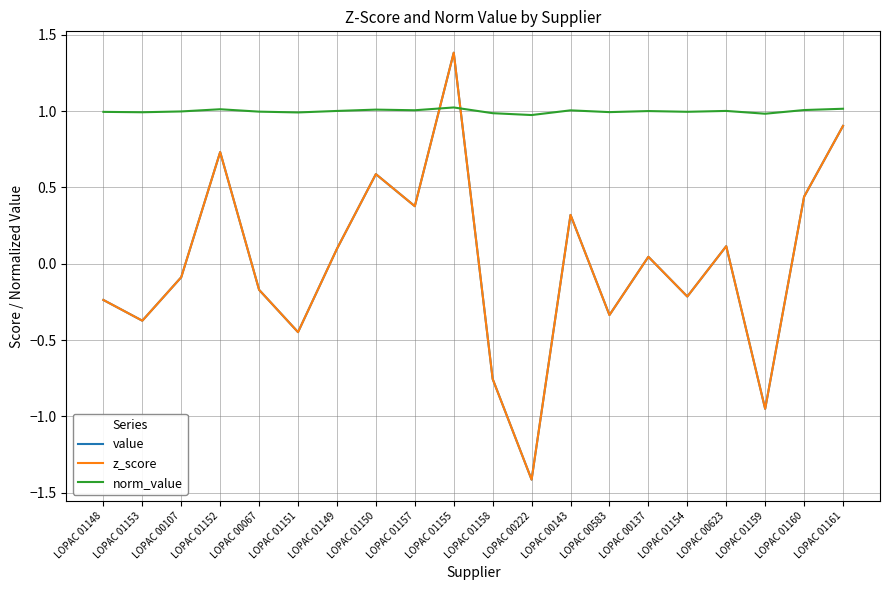

Is this an area chart (filled region under the line)?

No